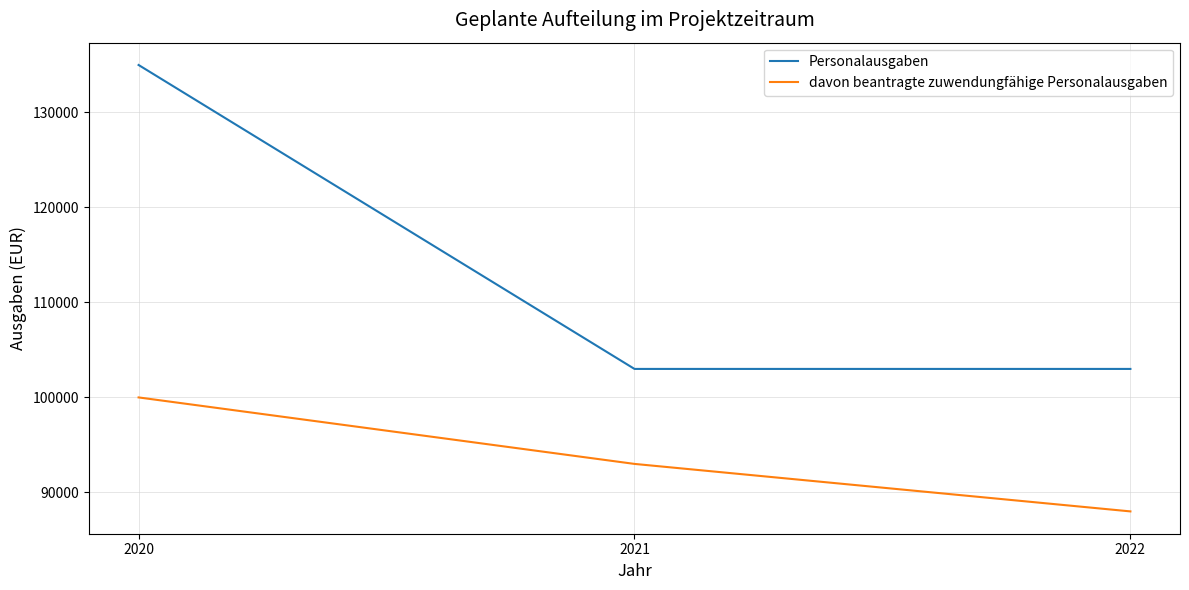

What is the greatest value displayed?

135000